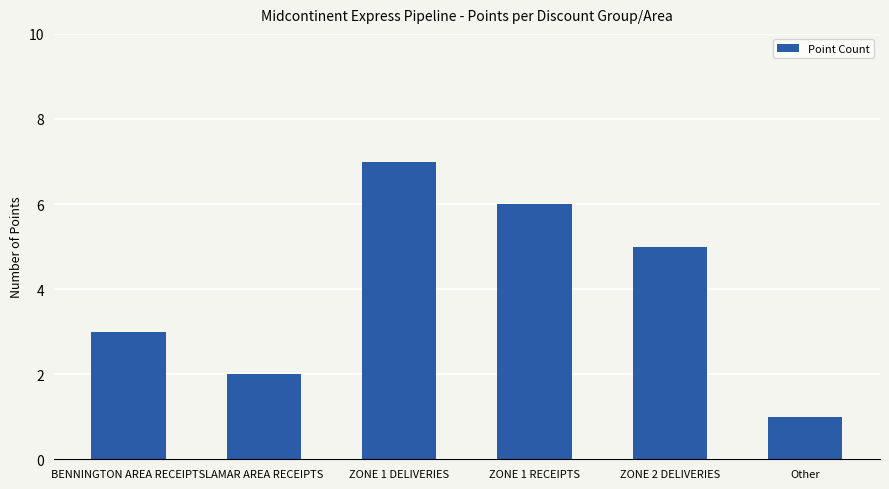

Is it true that the value at BENNINGTON AREA RECEIPTS is 3?

True